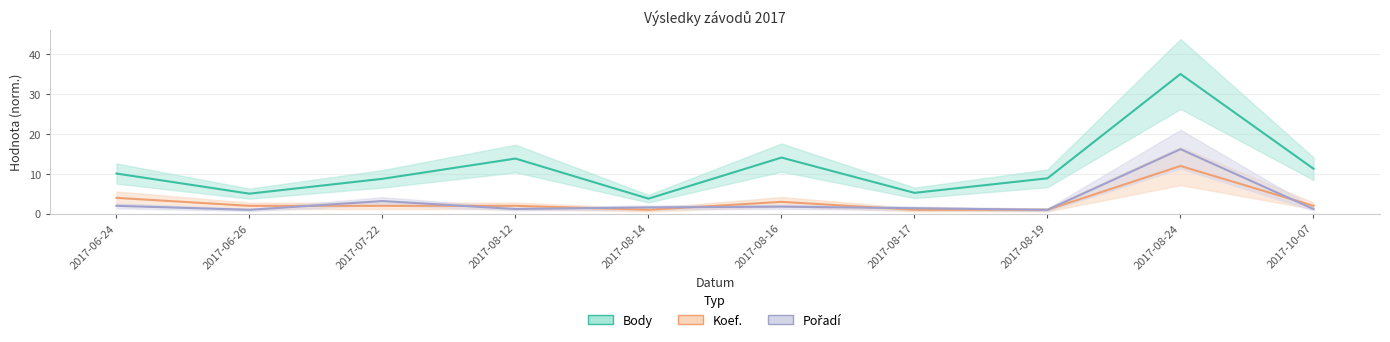

What is the sum of all Pořadí values?

30.6